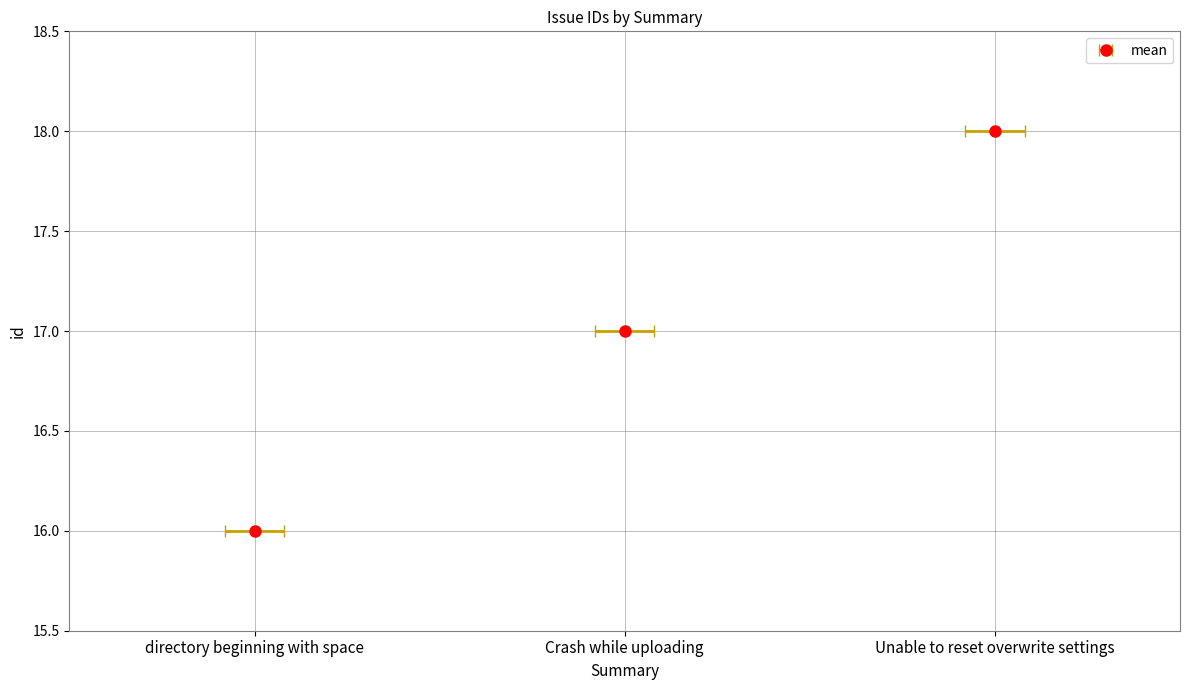

Reading right to left, list all the values displayed in this chart.

Unable to reset overwrite settings=18	Crash while uploading=17	directory beginning with space=16